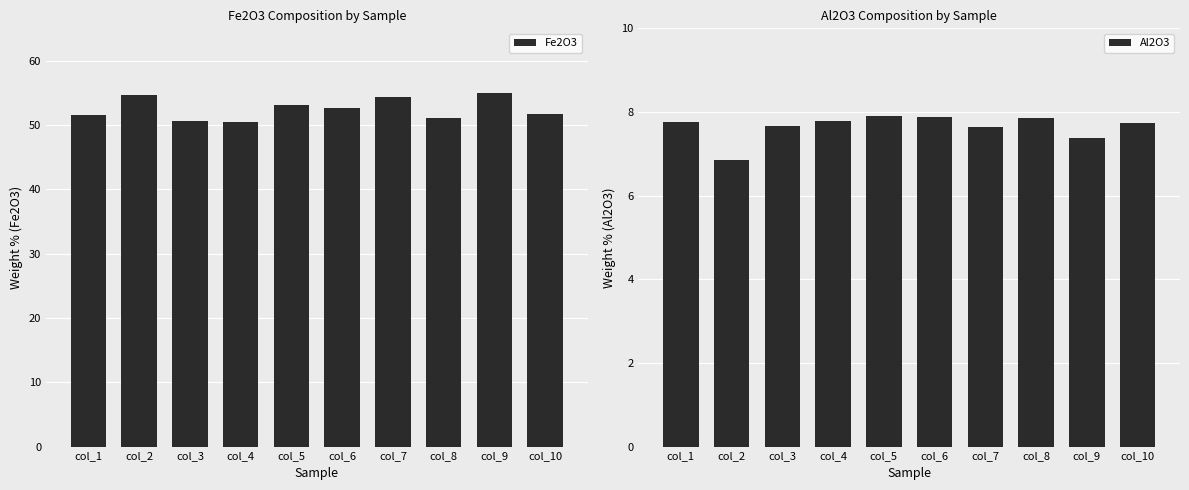

What is the approximate value of Al2O3 at col_1?

7.8